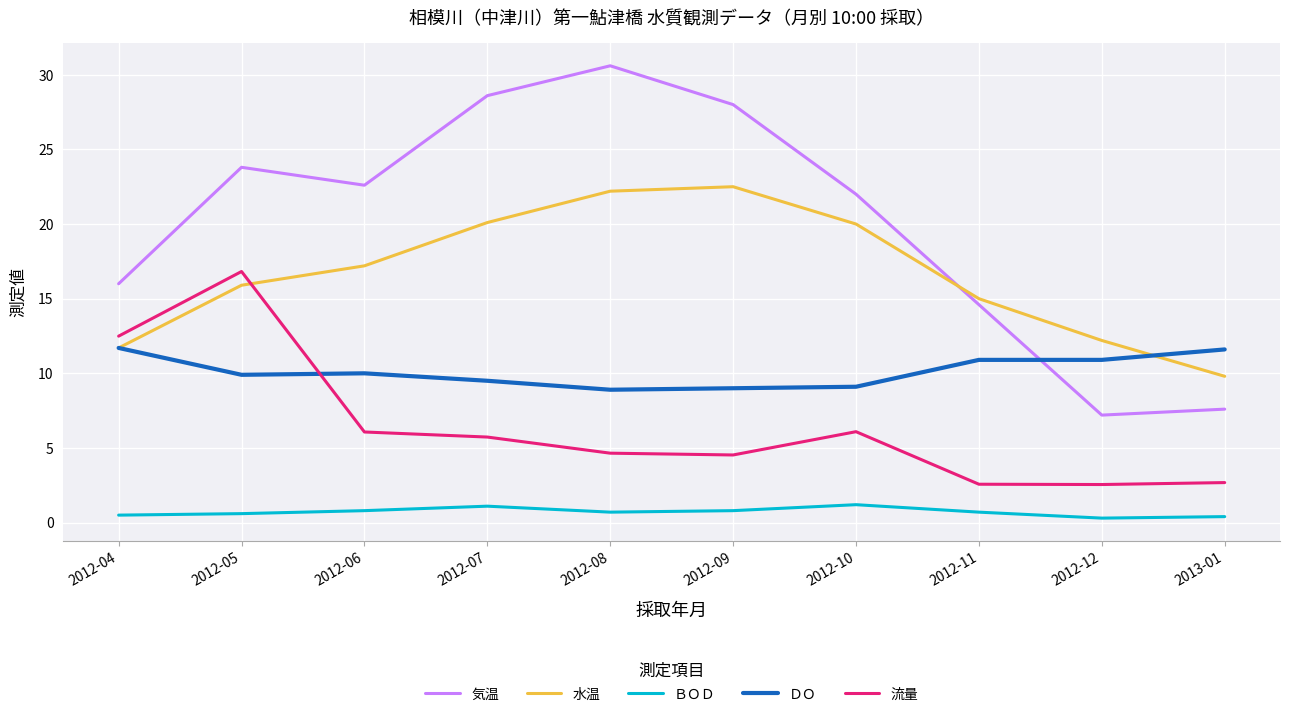

List the series in order of their overall mean, highest first.

気温, 水温, ＤＯ, 流量, ＢＯＤ